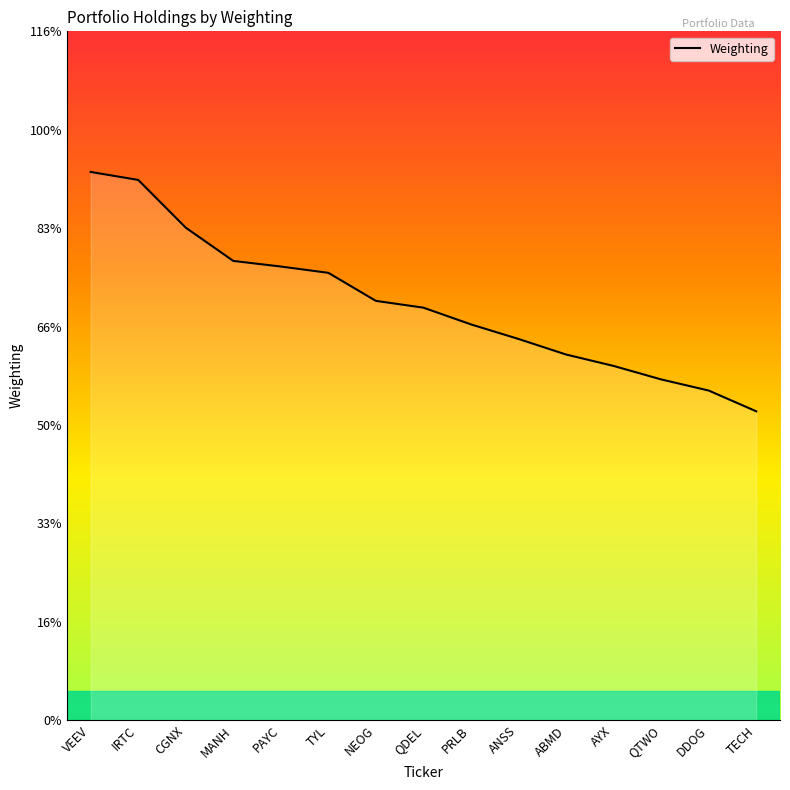

Does the chart display data point markers on the line(s)?

No